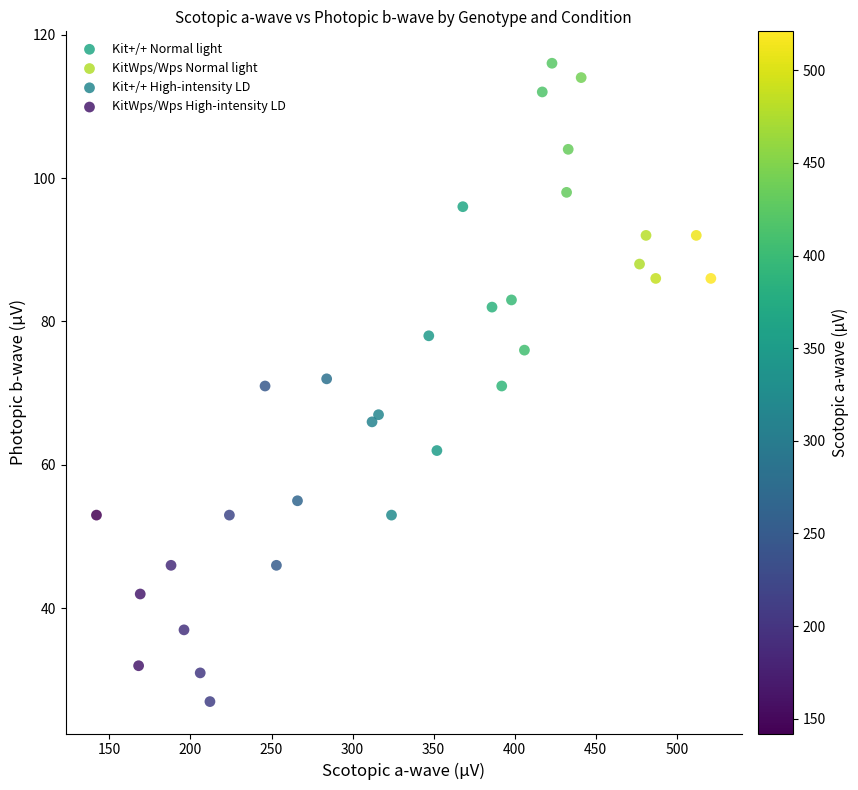

Which series reaches the minimum Y coordinate?

KitWps/Wps High-intensity LD